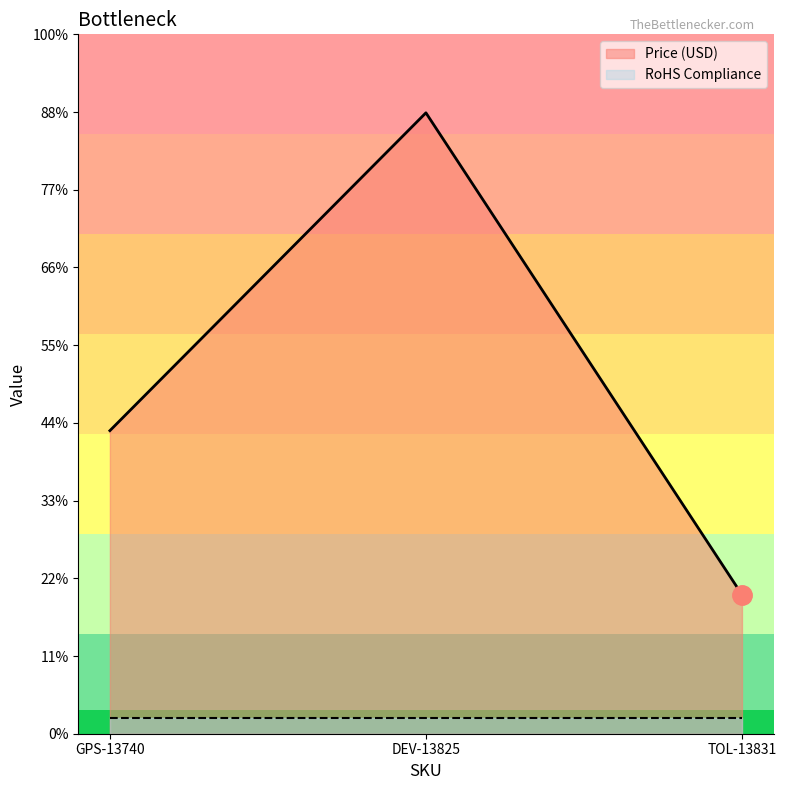

What is the sum of the values at TOL-13831 and GPS-13740?

28.4